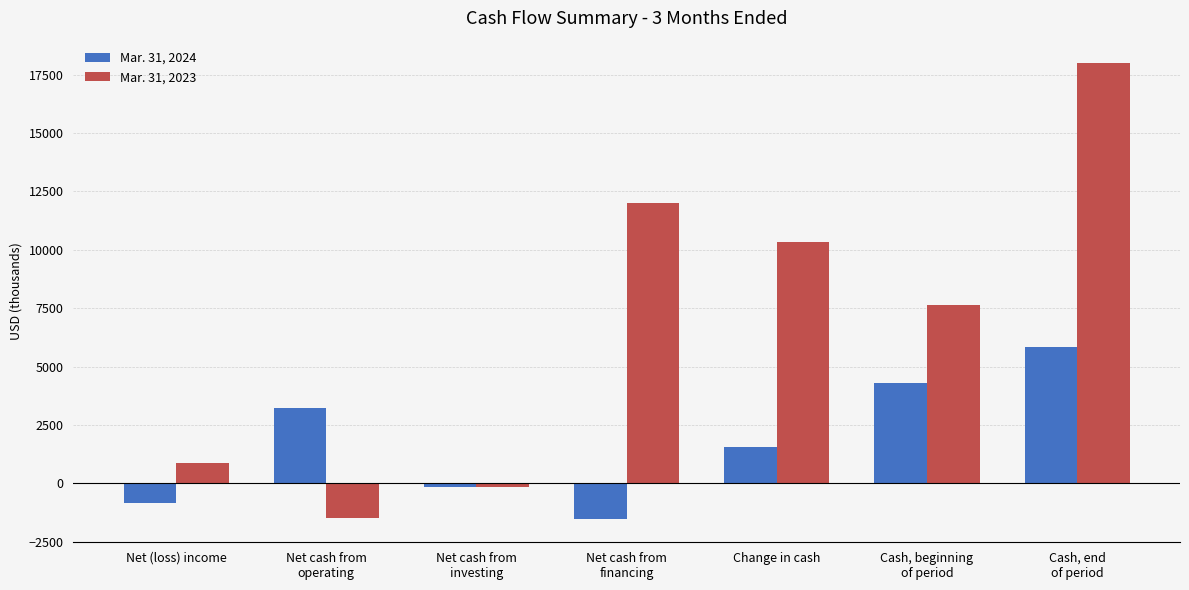

At which label is Mar. 31, 2023 closest to 8239?

Cash, beginning
of period